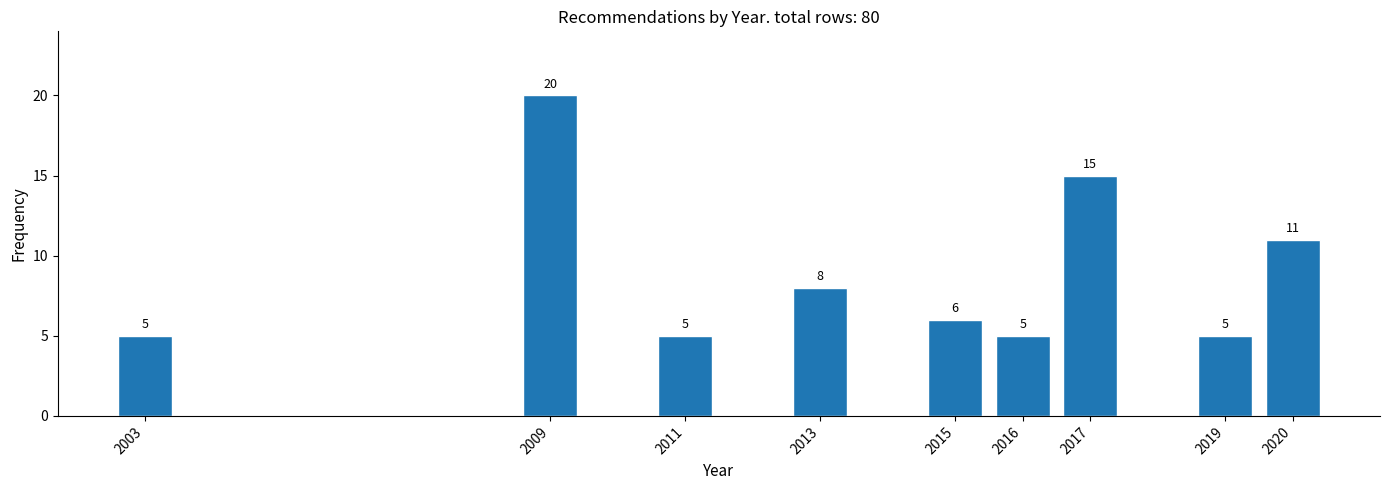

Reading left to right, extract all data points from this chart.

5	20	5	8	6	5	15	5	11